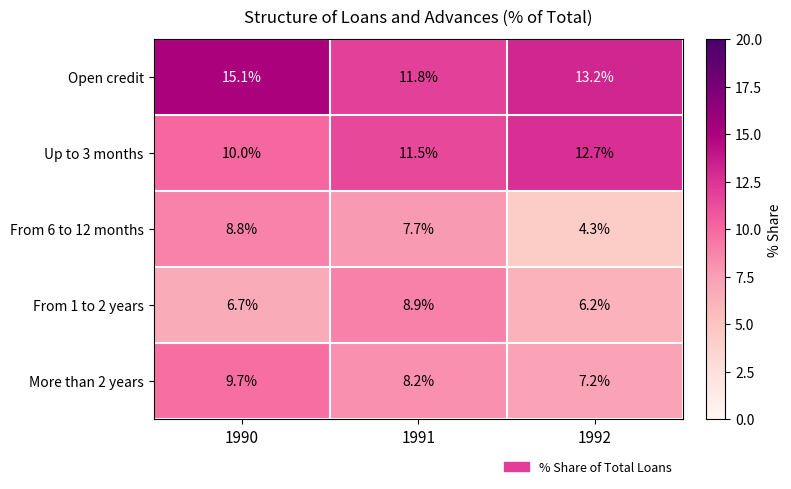

What is the average value of the Up to 3 months series?

11.4